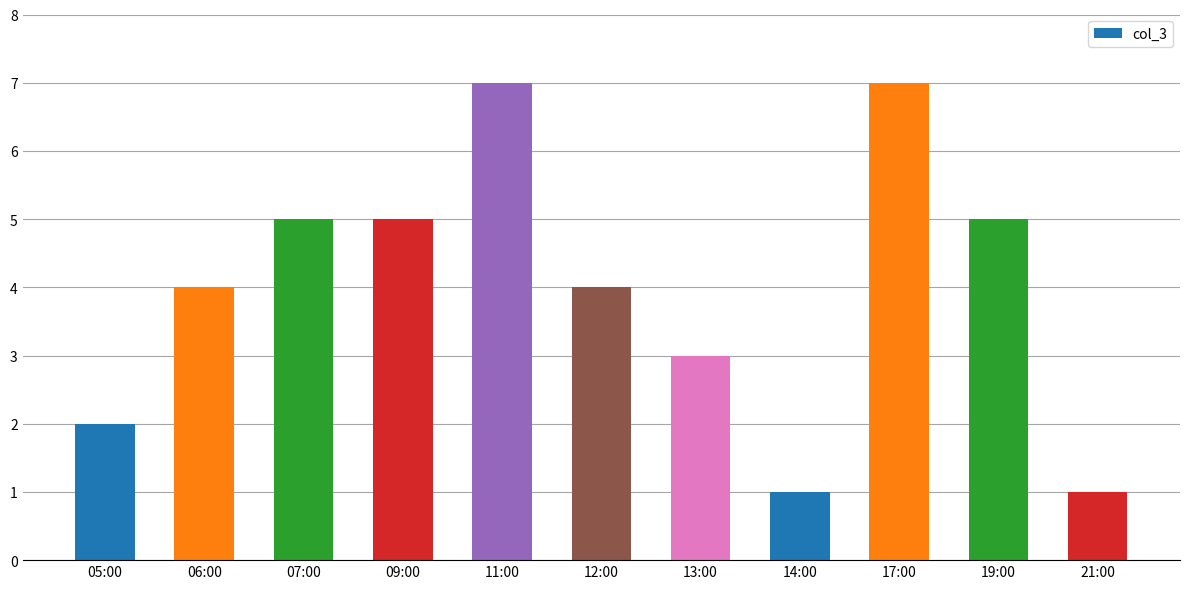

What is the sum of all values?

44